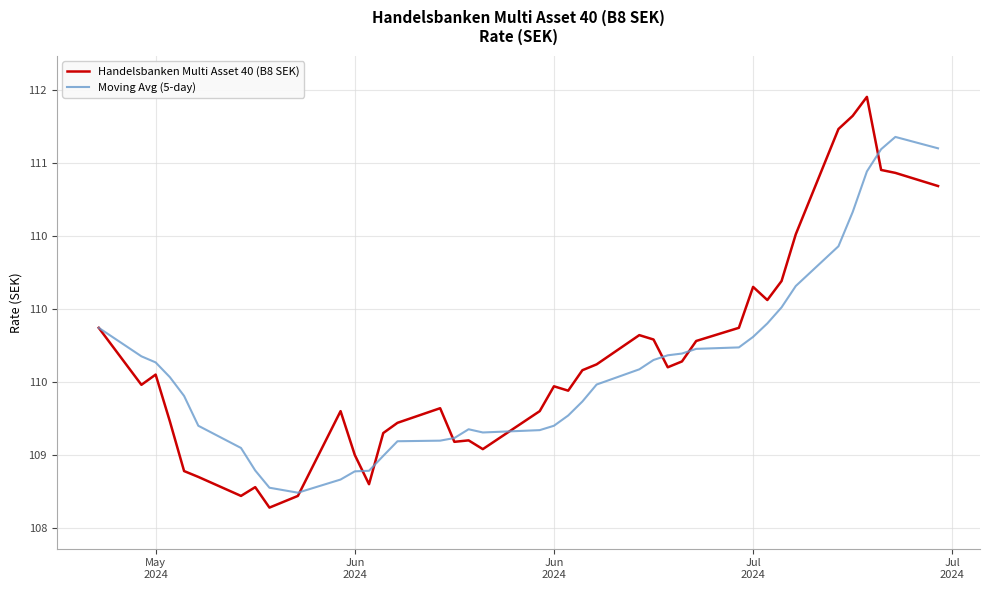

List the series in order of their peak value, highest first.

Handelsbanken Multi Asset 40 (B8 SEK), Moving Avg (5-day)